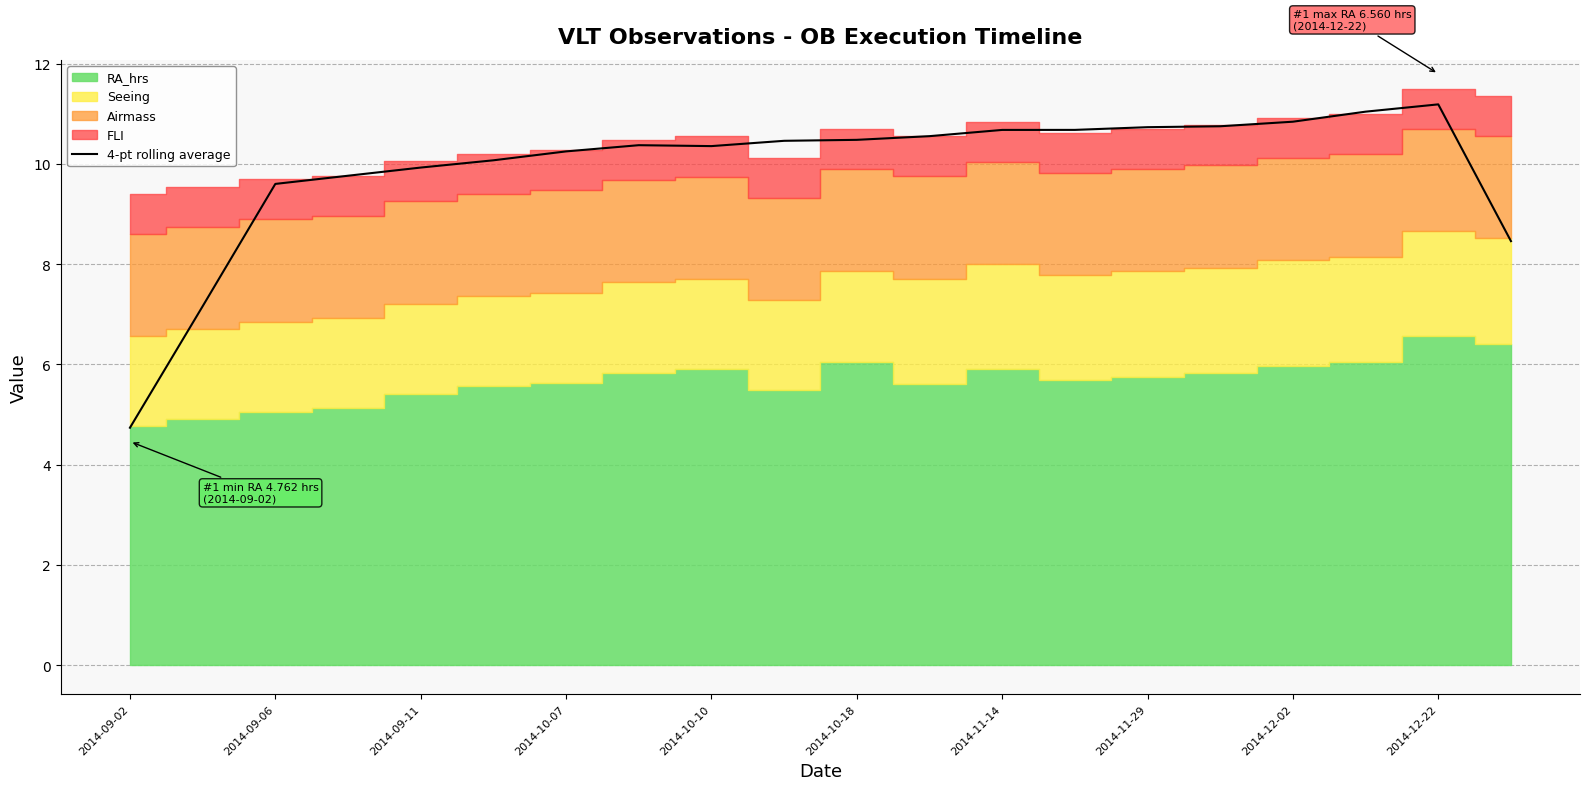

The 4-pt rolling average series shows 19.0 at 2014-11-29. True or false?

False